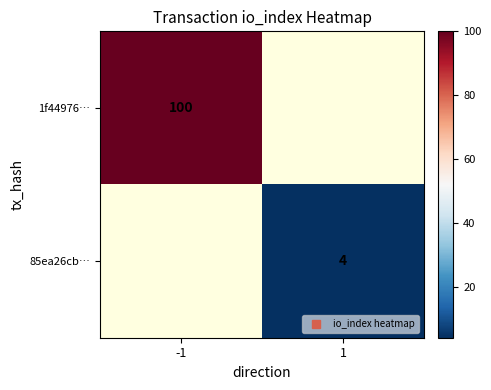

Which series has the widest spread of values?

1f44976…